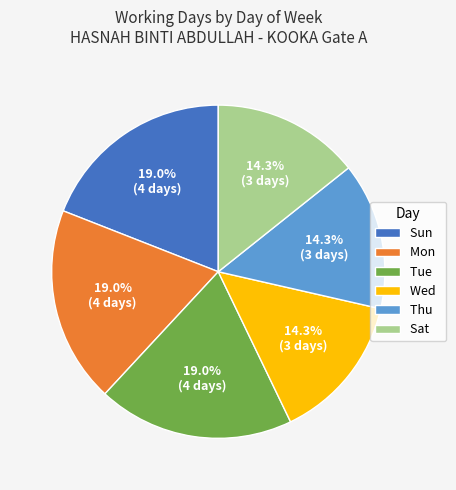

Is the sum of Sun and Thu greater than half?

No